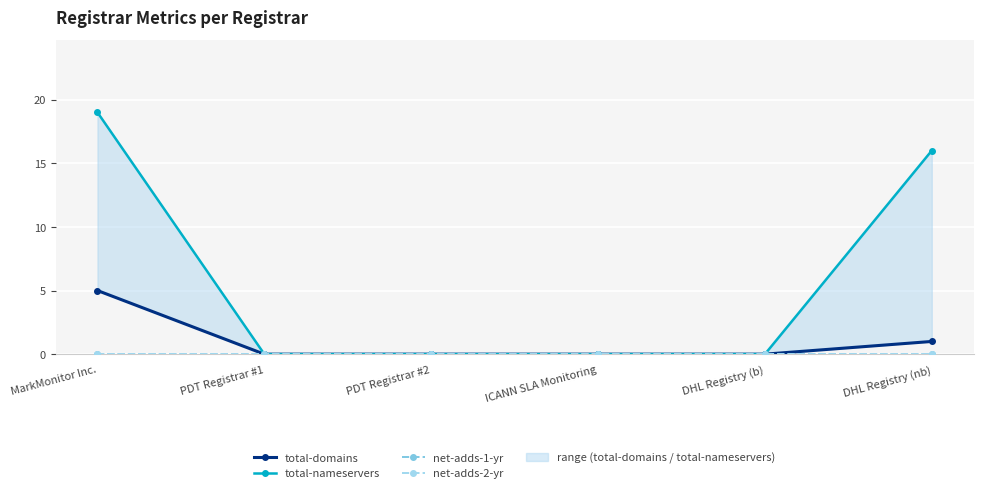

How many lines are shown in the chart?

4